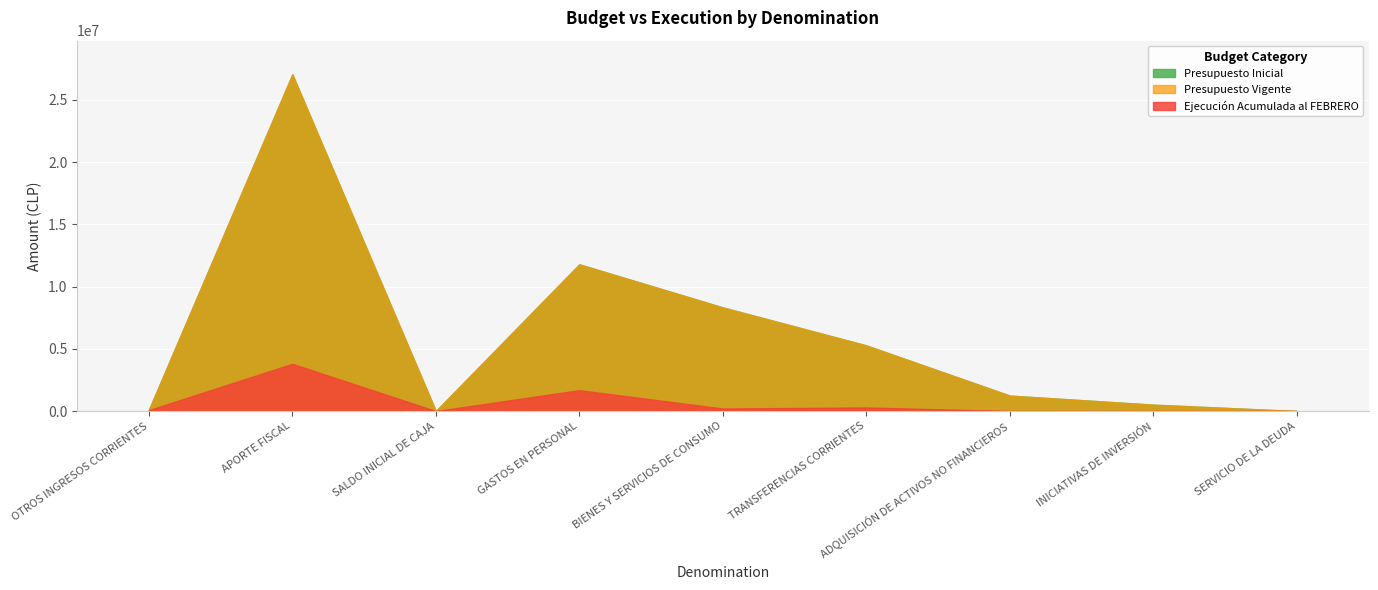

What is the approximate value of Presupuesto Vigente at APORTE FISCAL?

27053058